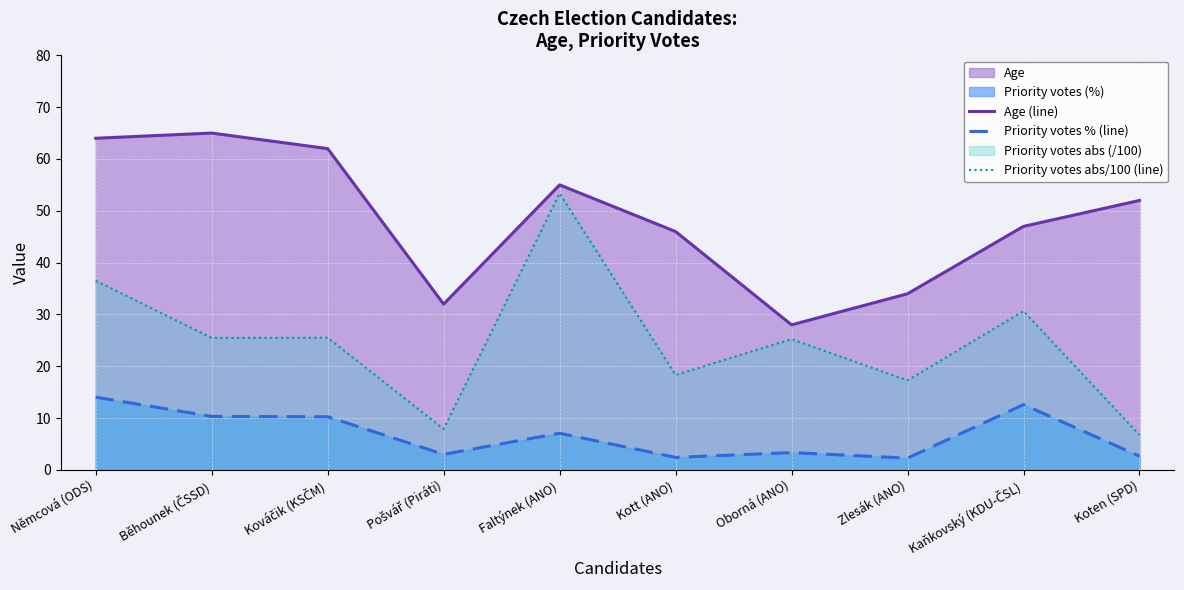

What is the spread (max minus min) of values at Běhounek (ČSSD)?

54.7